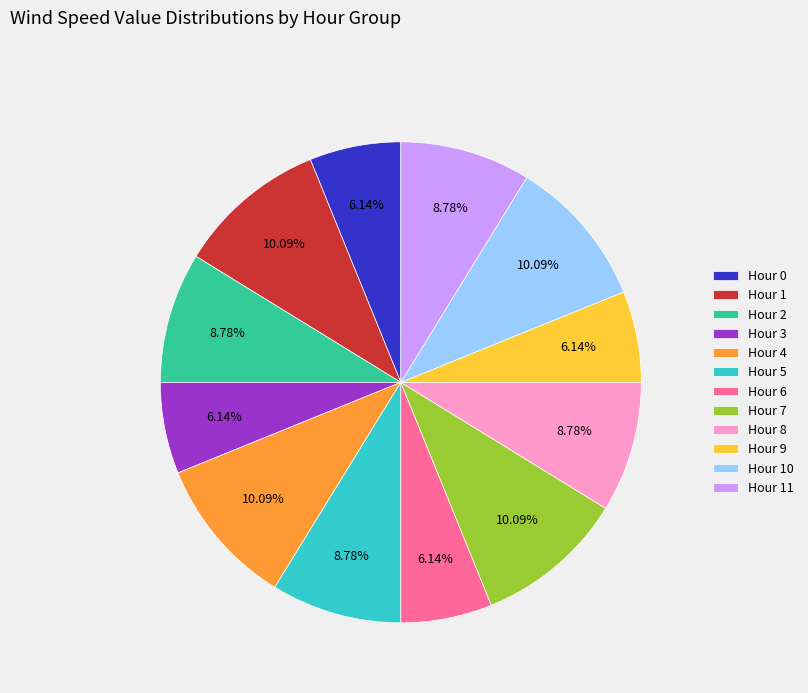

Count the number of slices in the pie.

12